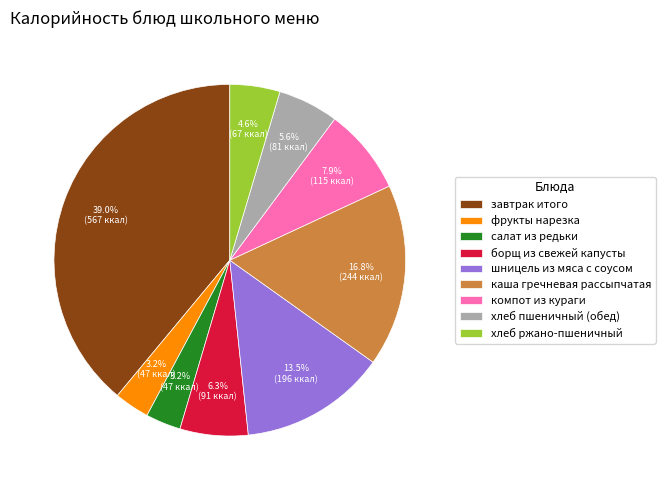

What is the largest slice in the pie chart?

завтрак итого